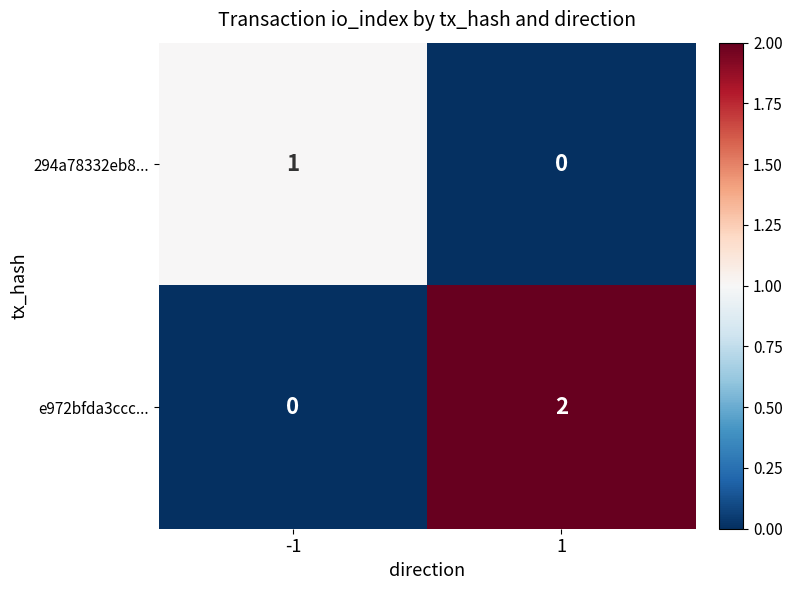

Between -1 and 1, which series saw the biggest shift?

e972bfda3ccc...